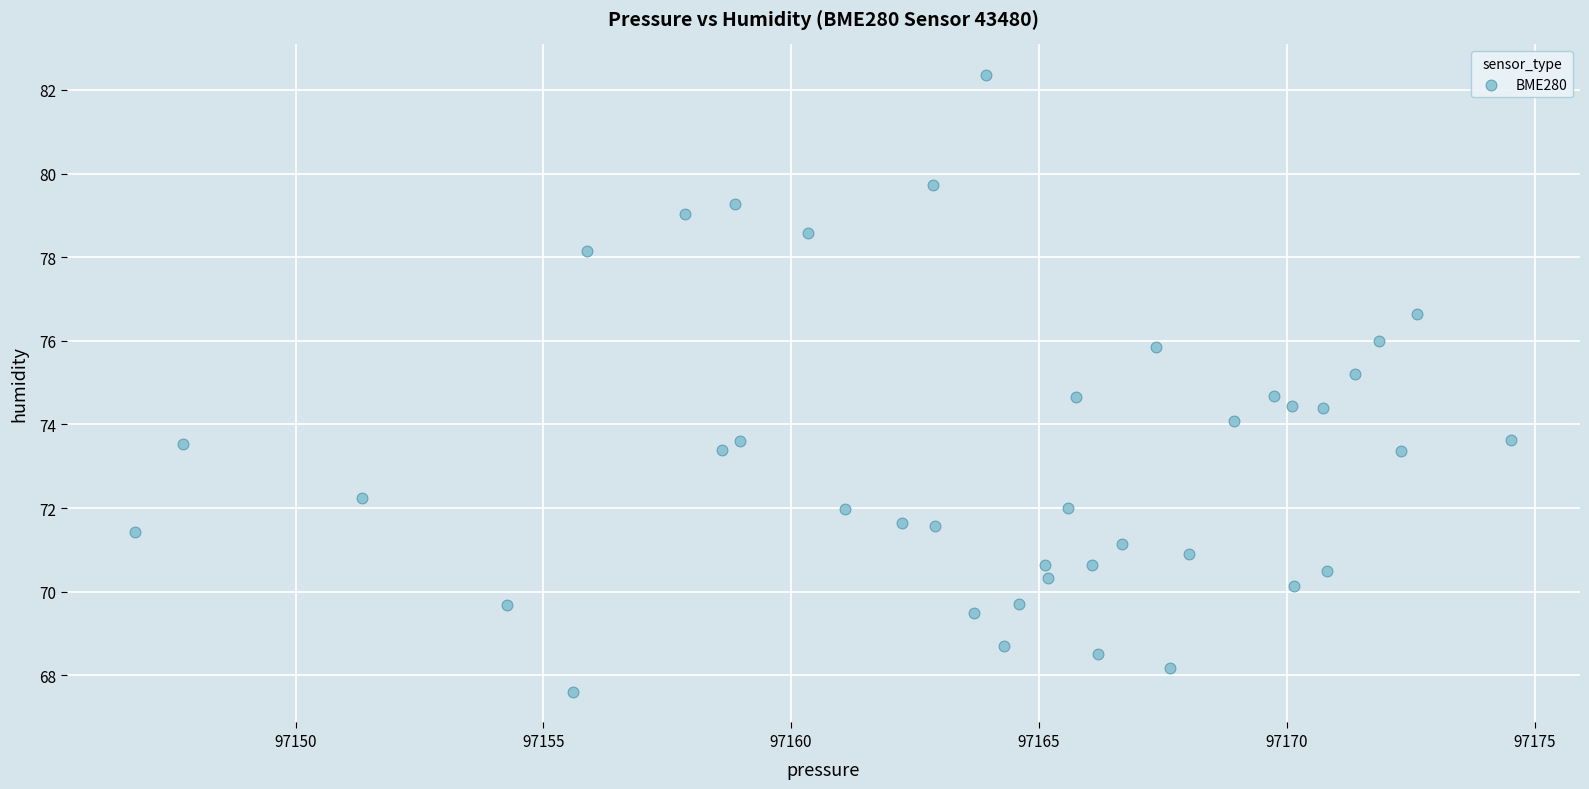

What is the range of Y values (max minus min)?

14.7